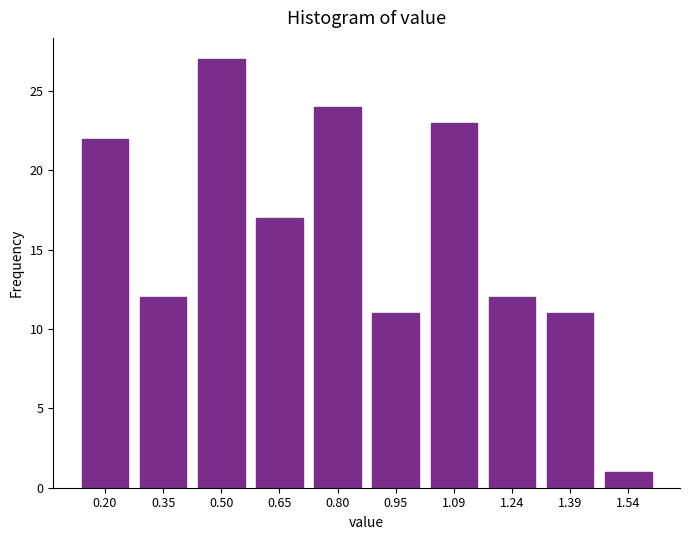

Reading left to right, transcribe all the data shown in this chart.

22	12	27	17	24	11	23	12	11	1